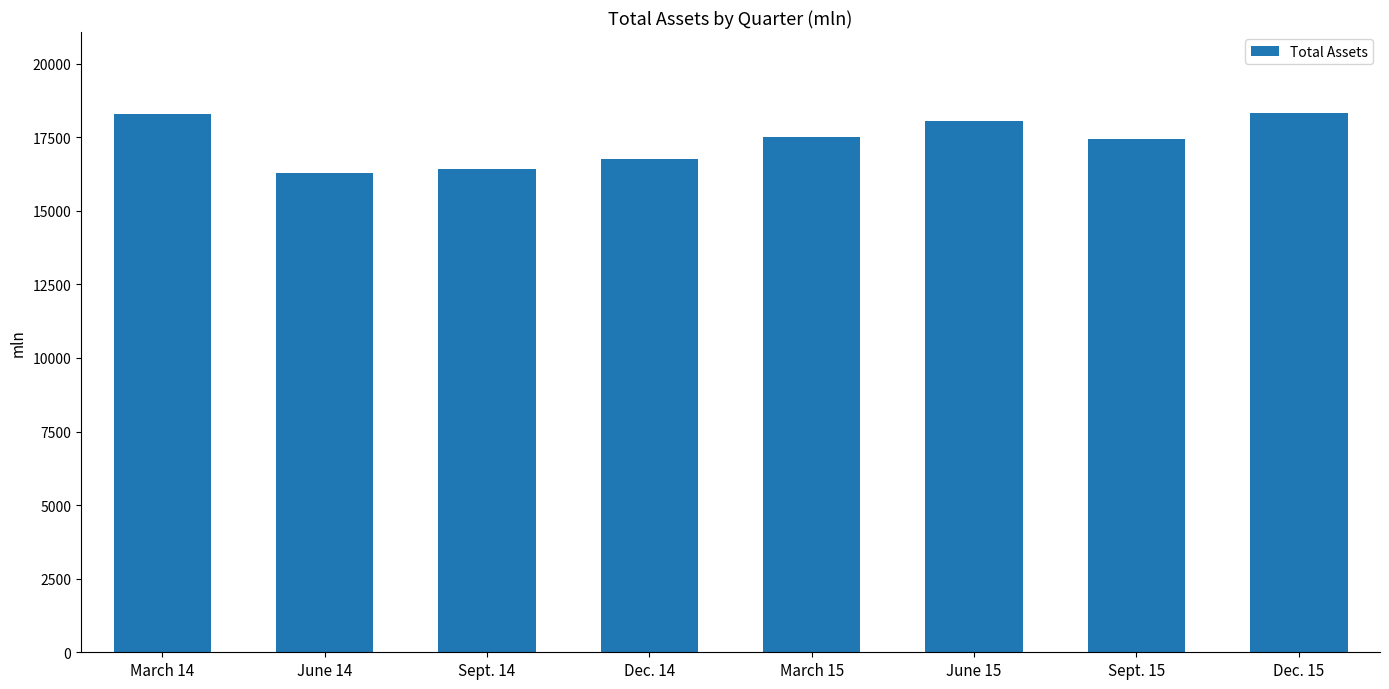

Which has a higher value, Dec. 15 or Sept. 15?

Dec. 15